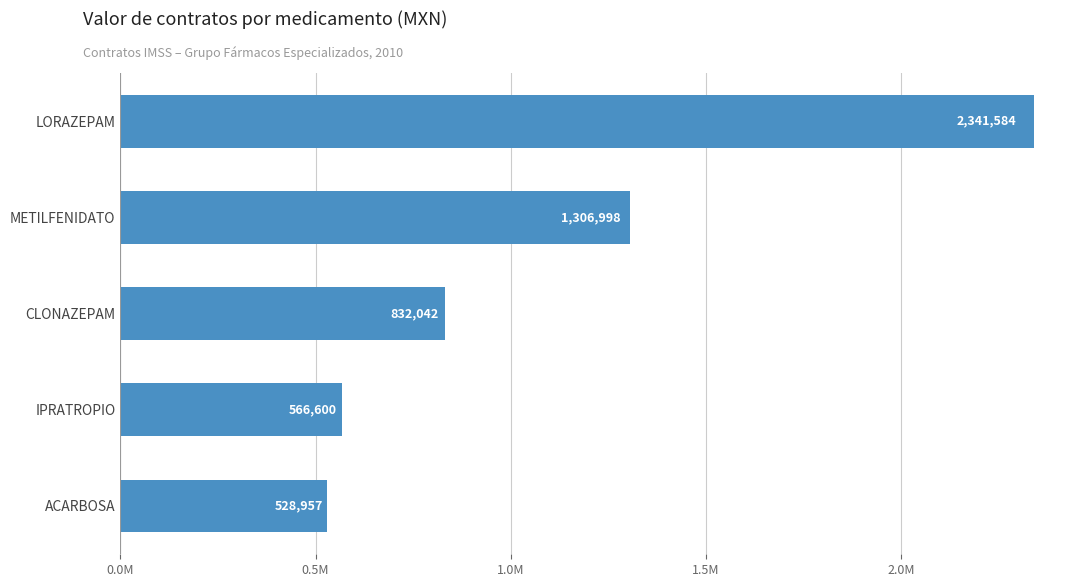

Are the bars grouped side by side (vs. stacked)?

No